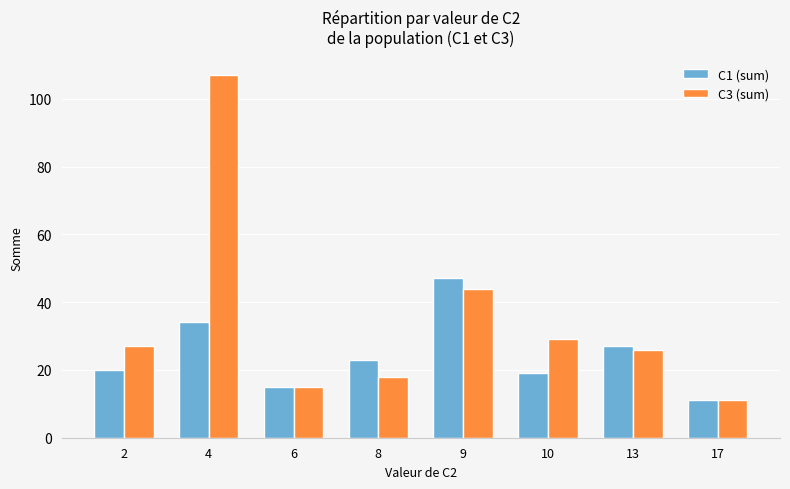

True or false: C3 (sum) has a value of 16 at 17.

False